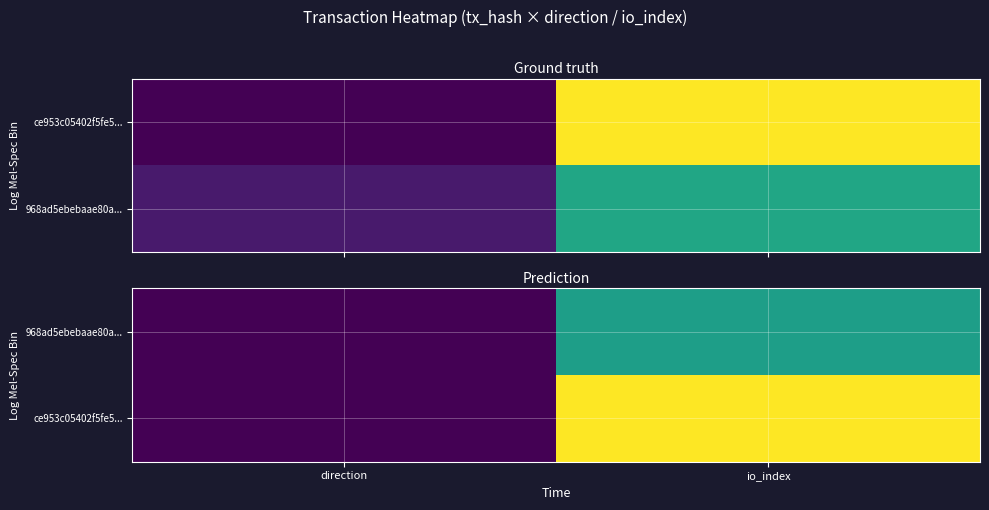

What is the sum of all ce953c05402f5fe5... values?

27